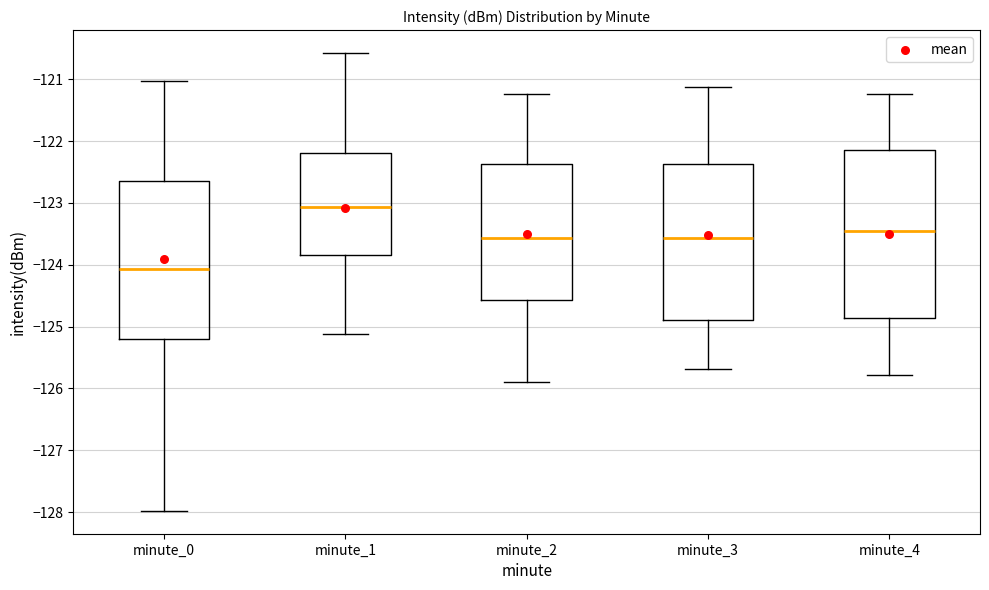

Reading left to right, transcribe this box plot: for each box, give where its median line is, the range the box spans, and where its two whiskers end, as read against the y-axis. The values are not printed on the chart, so give them approximately, as read against the axis.

minute_0: median -124.1, box -125.2 to -122.6, whiskers -128.0 to -121.0
minute_1: median -123.1, box -123.8 to -122.2, whiskers -125.1 to -120.6
minute_2: median -123.6, box -124.6 to -122.4, whiskers -125.9 to -121.2
minute_3: median -123.6, box -124.9 to -122.4, whiskers -125.7 to -121.1
minute_4: median -123.5, box -124.9 to -122.2, whiskers -125.8 to -121.2